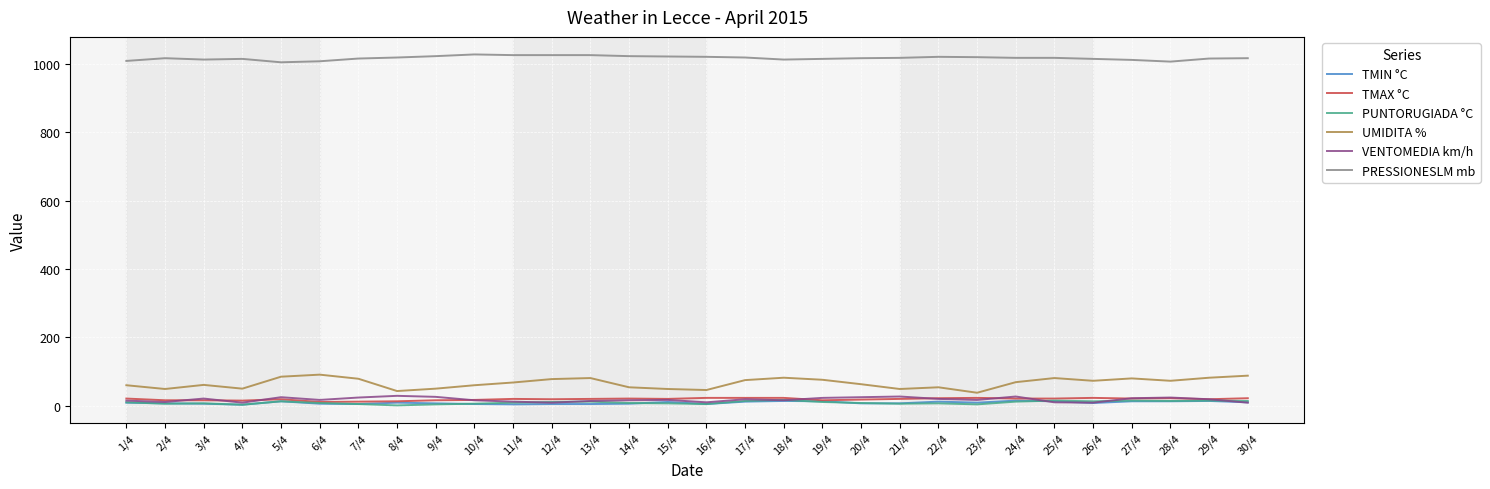

What is the greatest value displayed?

1028